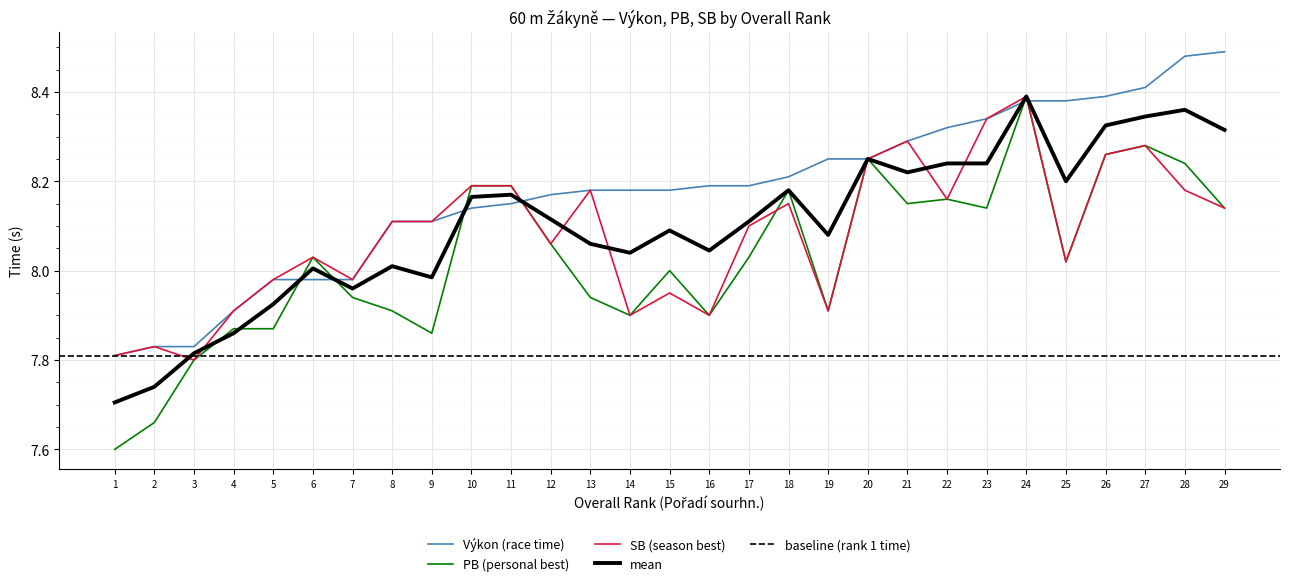

Reading left to right, list all the values displayed in this chart.

Výkon: 7.8	7.8	7.8	7.9	8.0	8.0	8.0	8.1	8.1	8.1	8.2	8.2	8.2	8.2	8.2	8.2	8.2	8.2	8.2	8.2	8.3	8.3	8.3	8.4	8.4	8.4	8.4	8.5	8.5
PB: 7.6	7.7	7.8	7.9	7.9	8.0	7.9	7.9	7.9	8.2	8.2	8.1	7.9	7.9	8.0	7.9	8.0	8.2	7.9	8.2	8.2	8.2	8.1	8.4	8.0	8.3	8.3	8.2	8.1
SB: 7.8	7.8	7.8	7.9	8.0	8.0	8.0	8.1	8.1	8.2	8.2	8.1	8.2	7.9	8.0	7.9	8.1	8.2	7.9	8.2	8.3	8.2	8.3	8.4	8.0	8.3	8.3	8.2	8.1
mean: 7.7	7.7	7.8	7.9	7.9	8.0	8.0	8.0	8.0	8.2	8.2	8.1	8.1	8.0	8.1	8.0	8.1	8.2	8.1	8.2	8.2	8.2	8.2	8.4	8.2	8.3	8.3	8.4	8.3